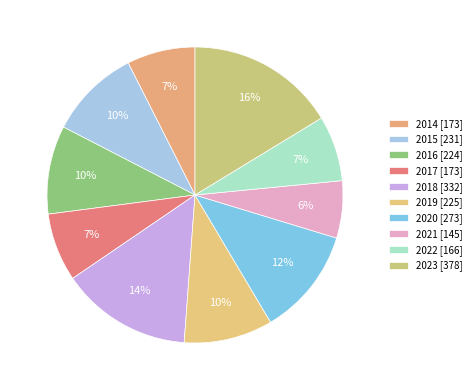

Does any single category account for the majority?

No